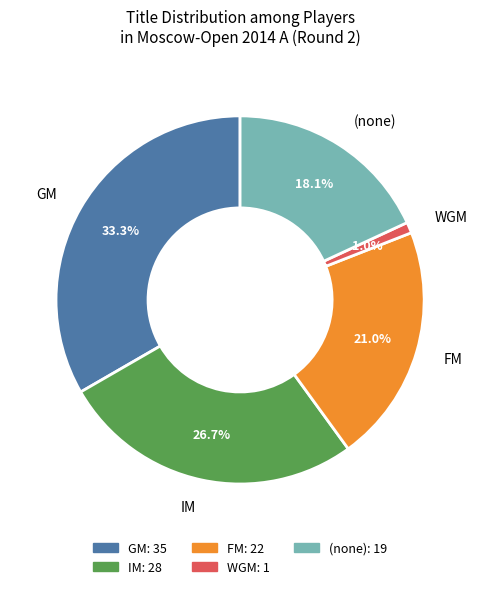

Approximately how many times larger is the value at (none) compared to FM?

0.9